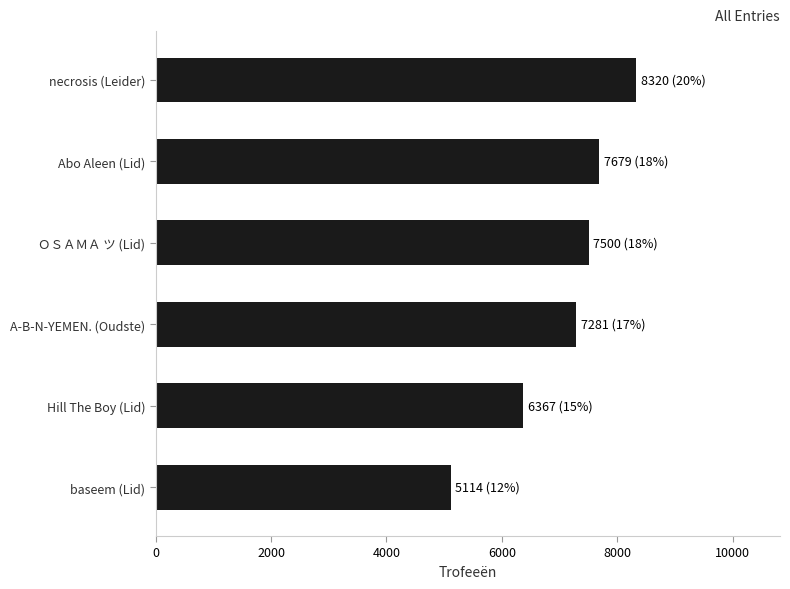

What is the value of the 5th bar from the top?

6367